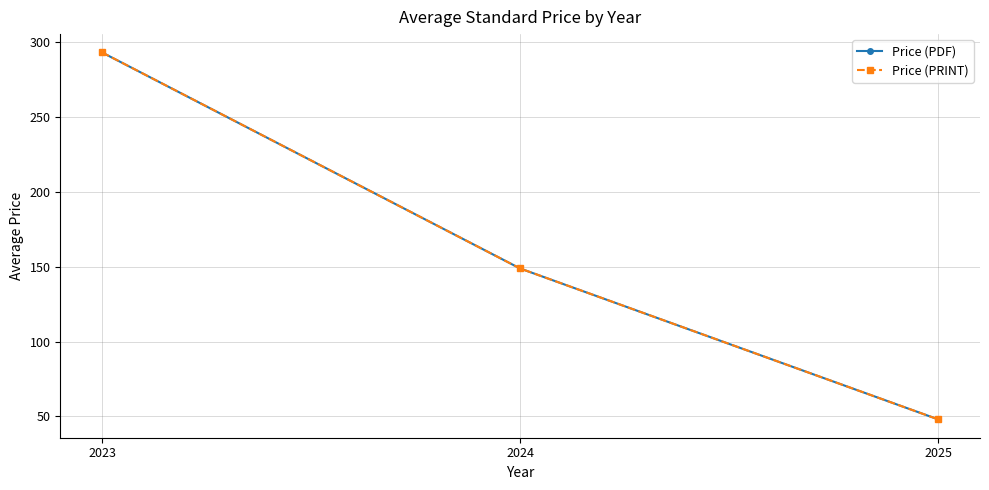

True or false: Price (PRINT) has a value of 489.2 at 2023.

False